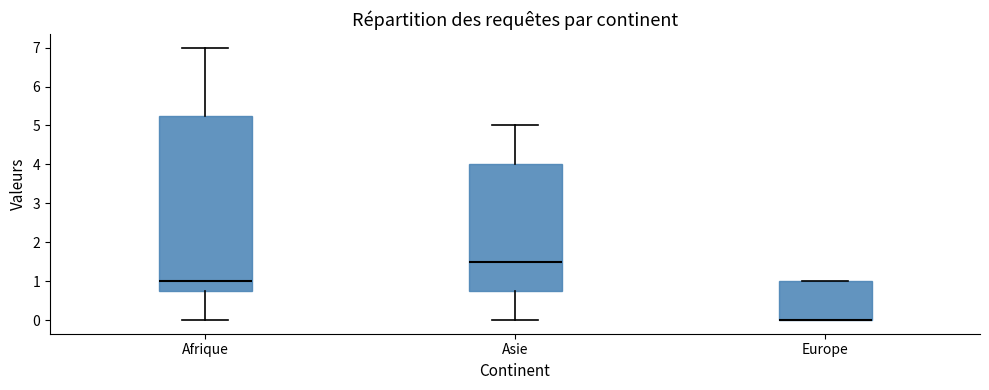

Which box is the tallest, from its lower edge to its upper edge?

Afrique